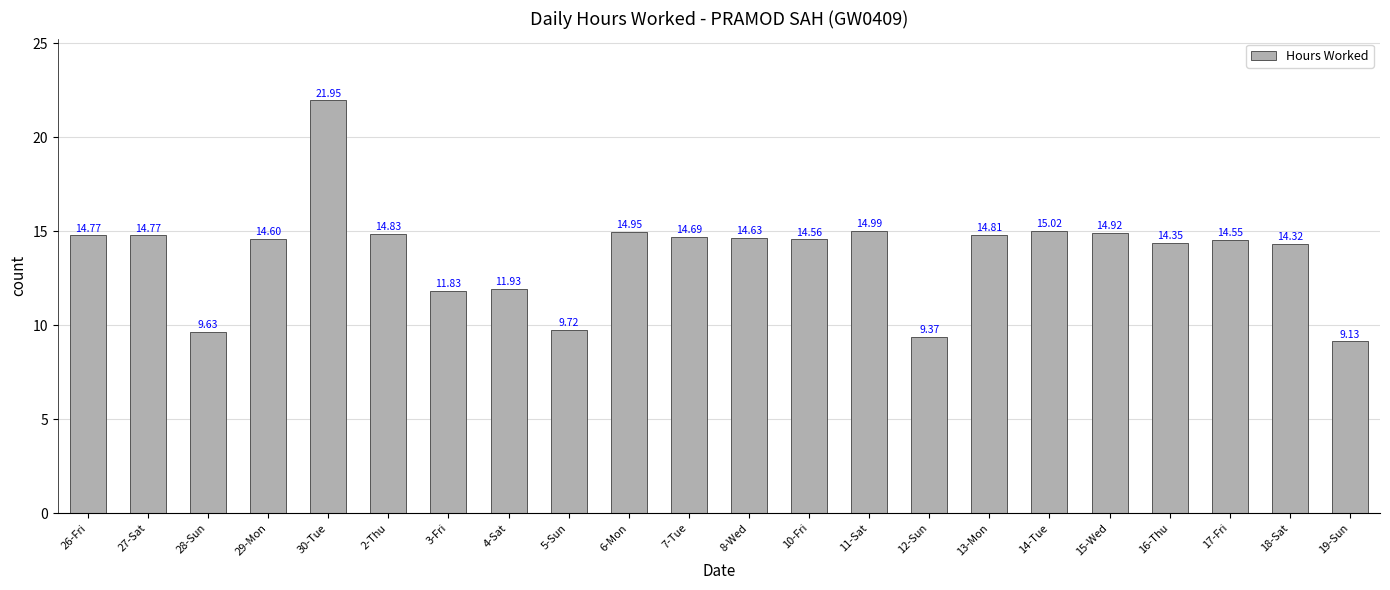

Read the value at 10-Fri.

14.6